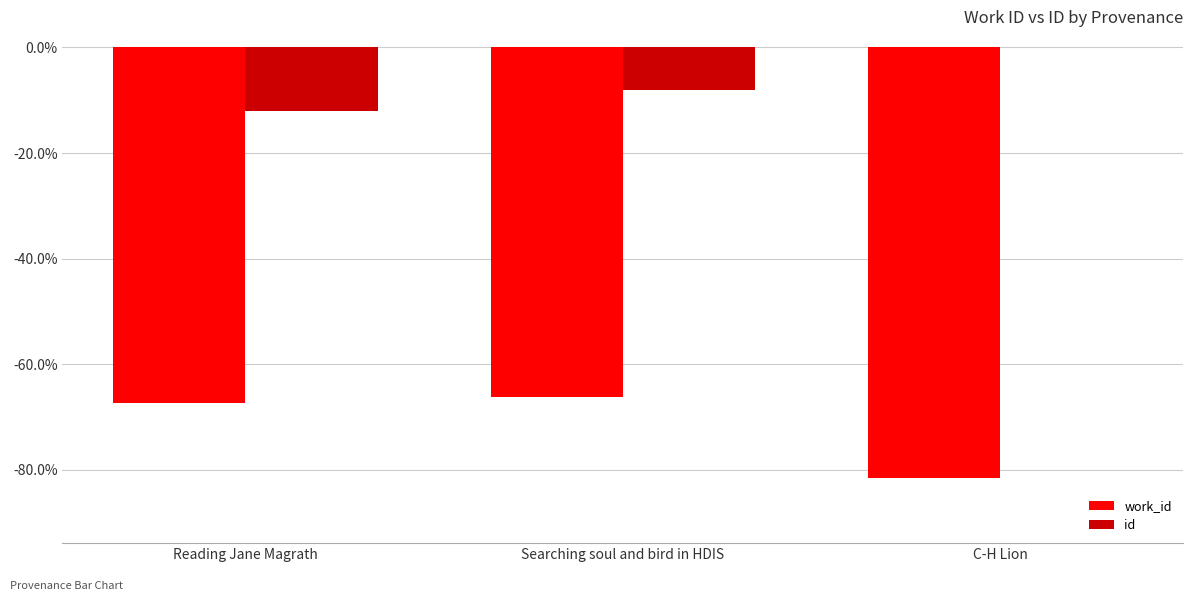

The id series shows 4.9 at C-H Lion. True or false?

False